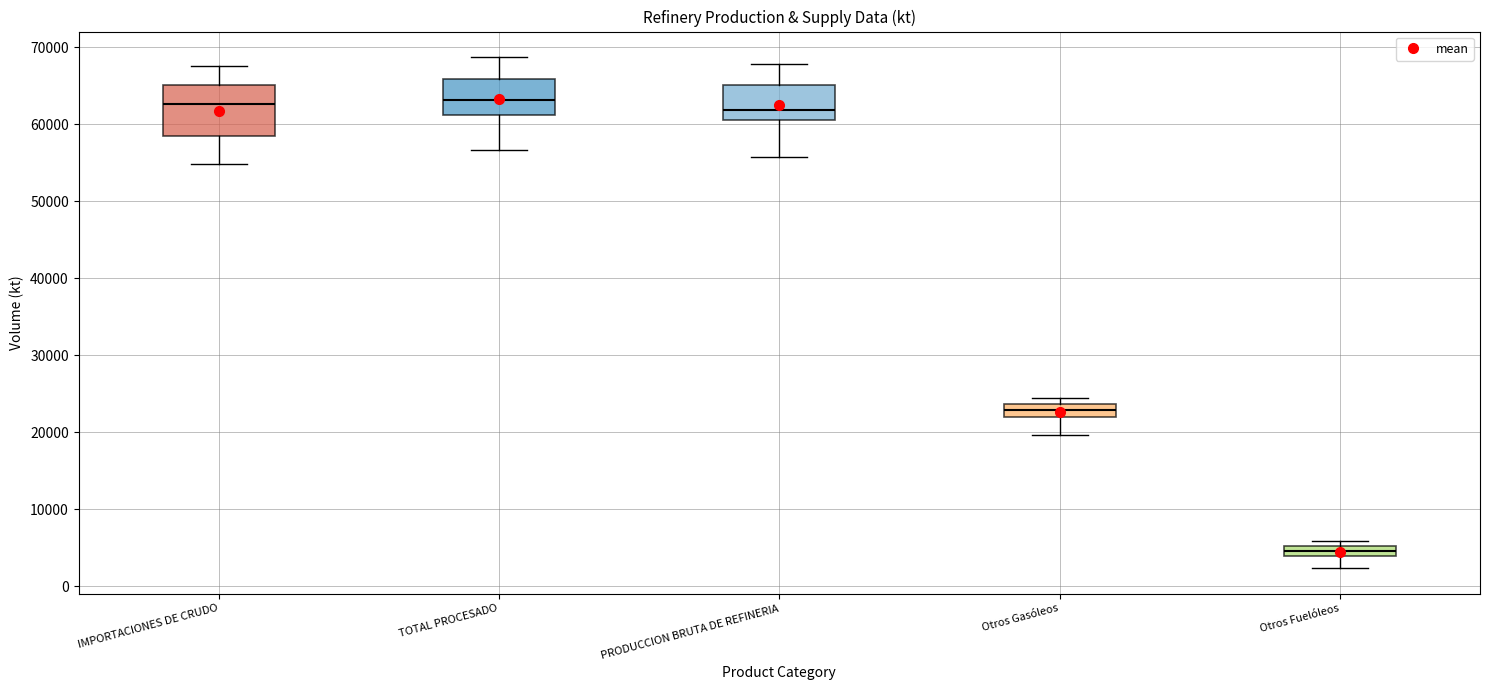

Which box is the tallest, from its lower edge to its upper edge?

IMPORTACIONES DE CRUDO